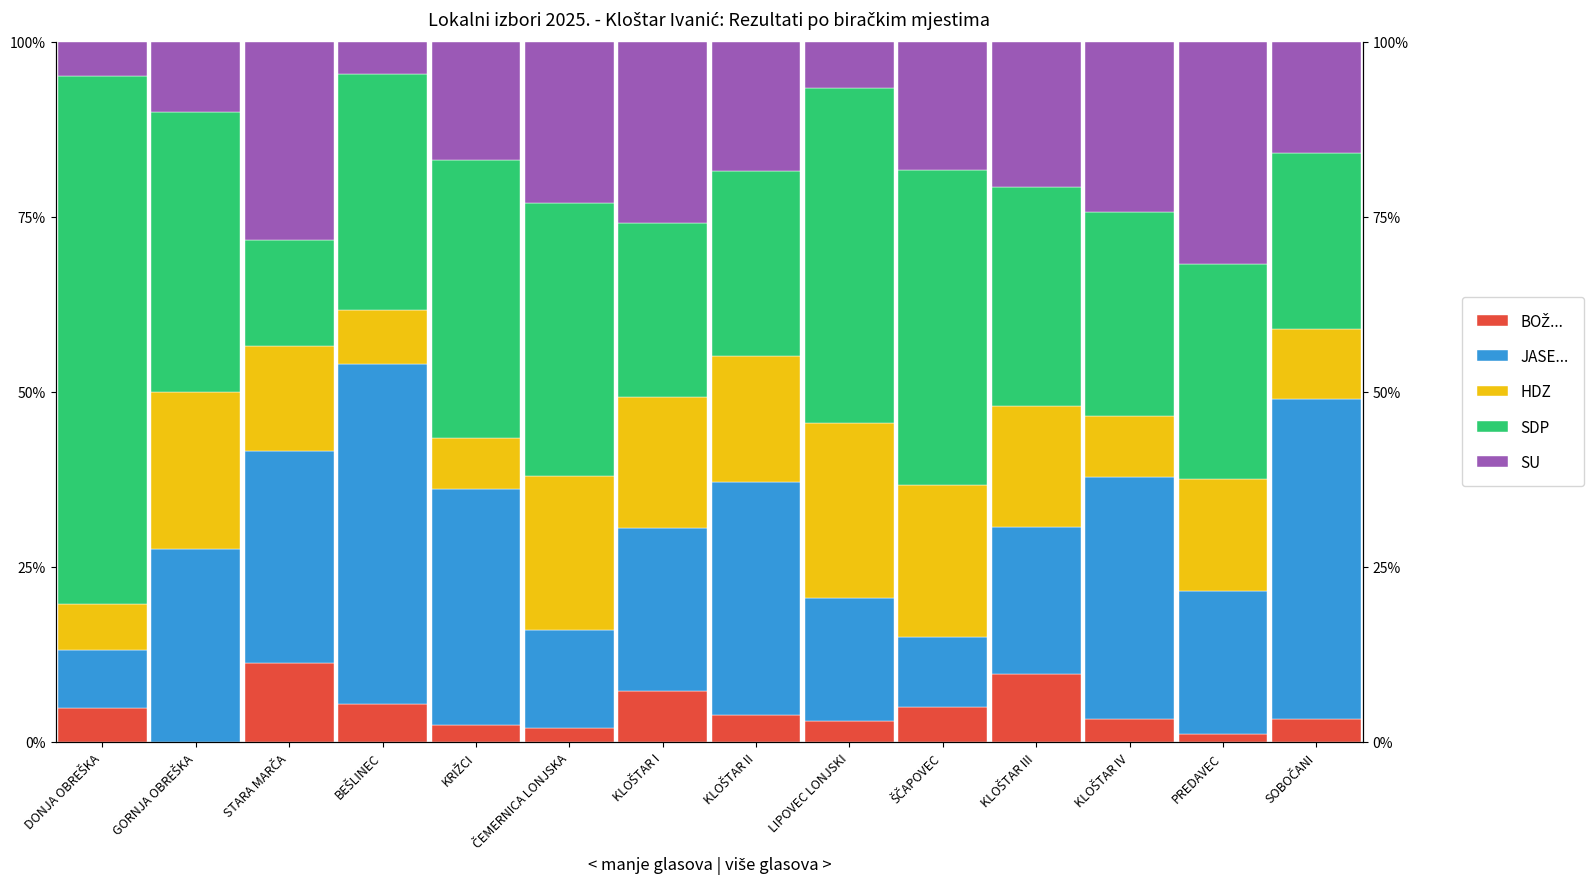

Which series changed the most between ČEMERNICA LONJSKA and LIPOVEC LONJSKI?

SU